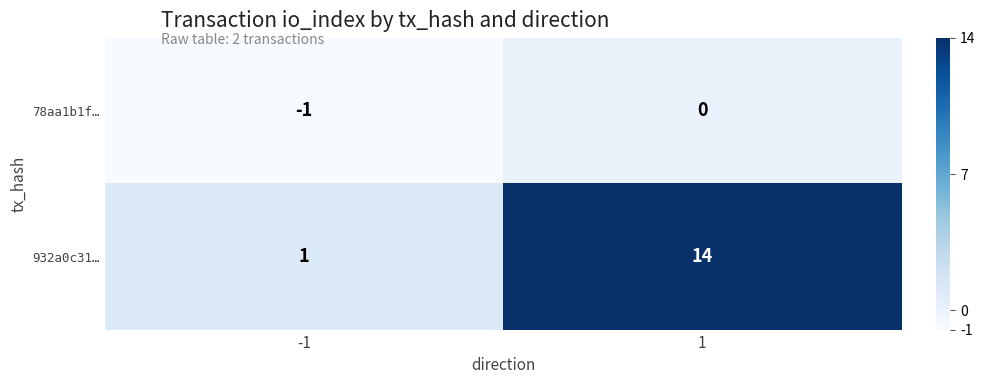

What is the total value across all series at 1?

14